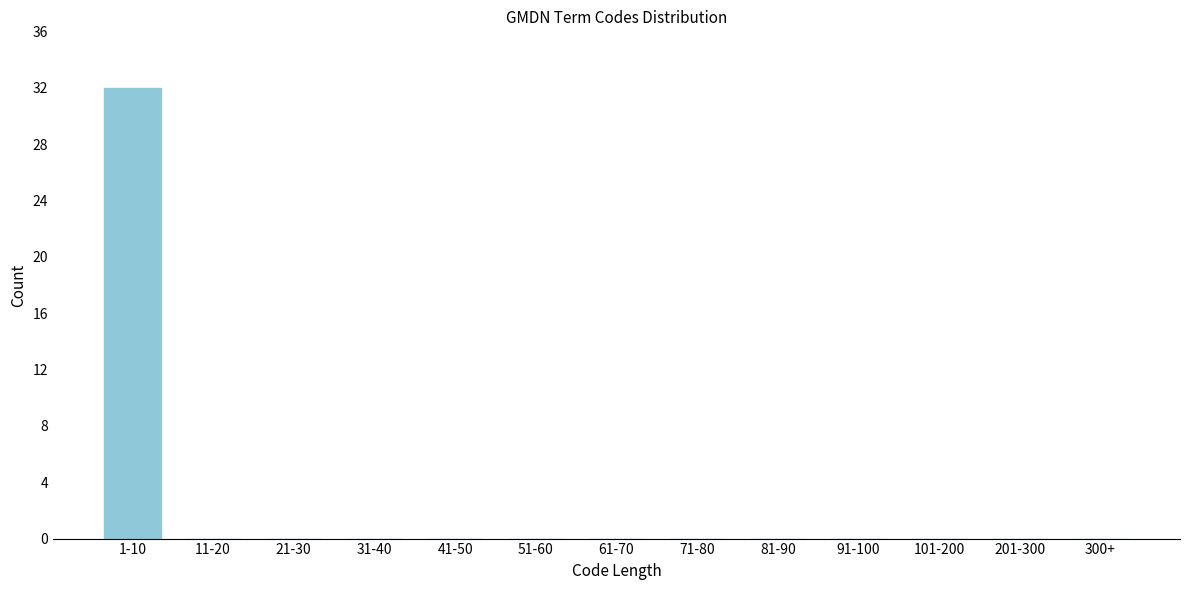

Reading left to right, extract all data points from this chart.

1-10=32	11-20=0	21-30=0	31-40=0	41-50=0	51-60=0	61-70=0	71-80=0	81-90=0	91-100=0	101-200=0	201-300=0	300+=0